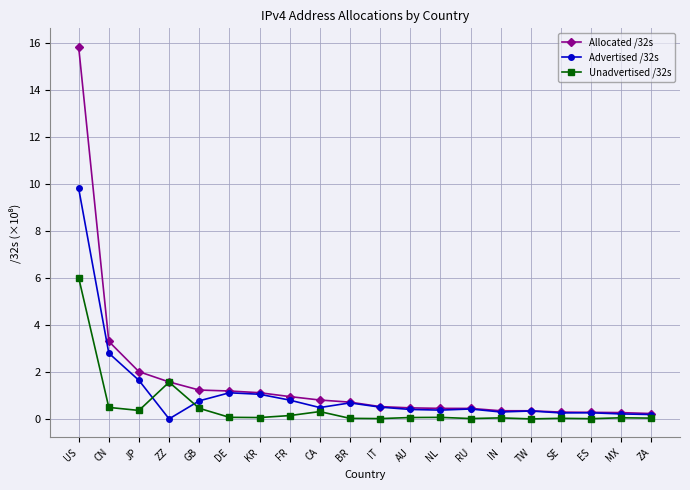

The value of Advertised /32s at FR is 0.8. True or false?

True